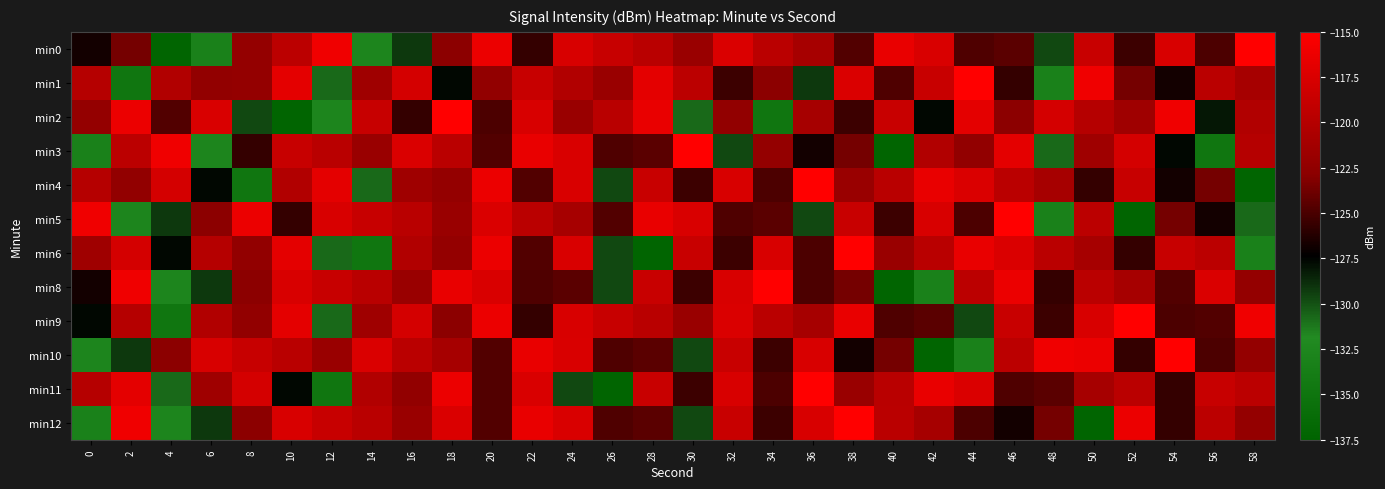

How many data points does each series have?

30